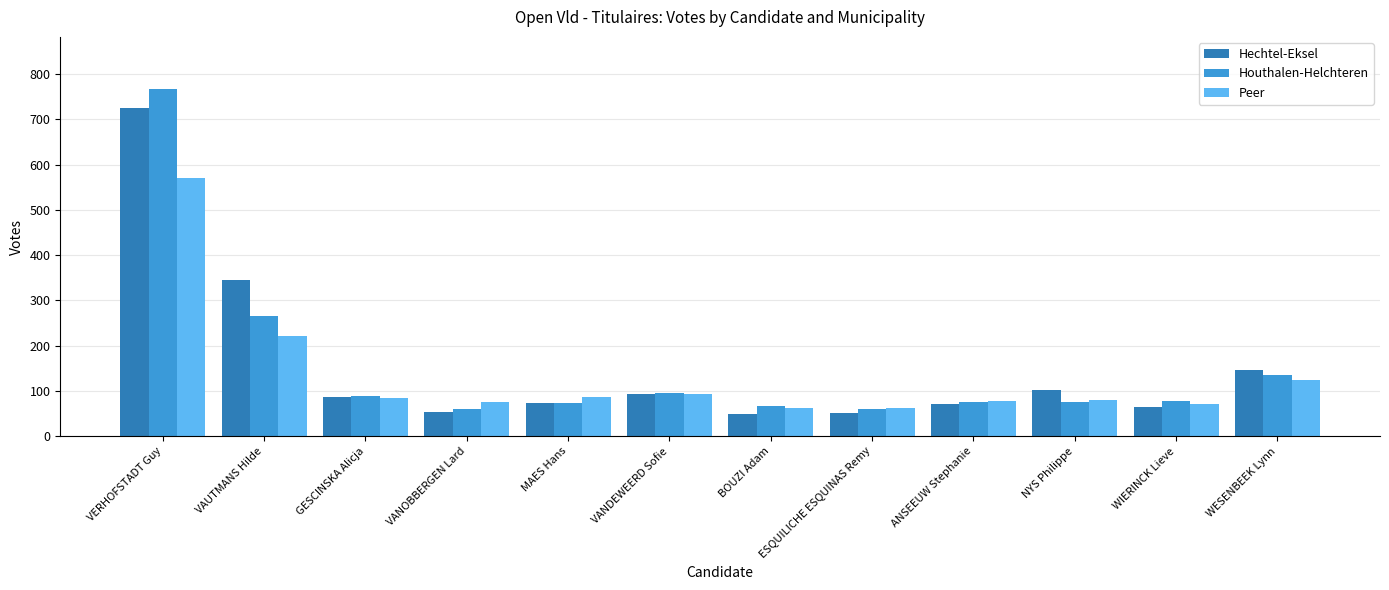

How many bars are there in total?

36